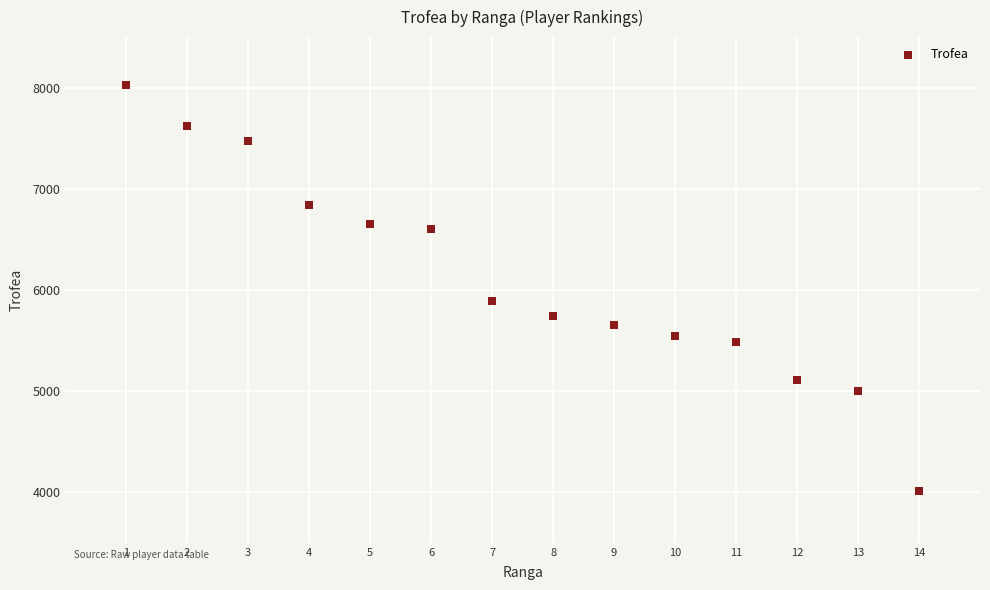

What is the range of X values (max minus min)?

13